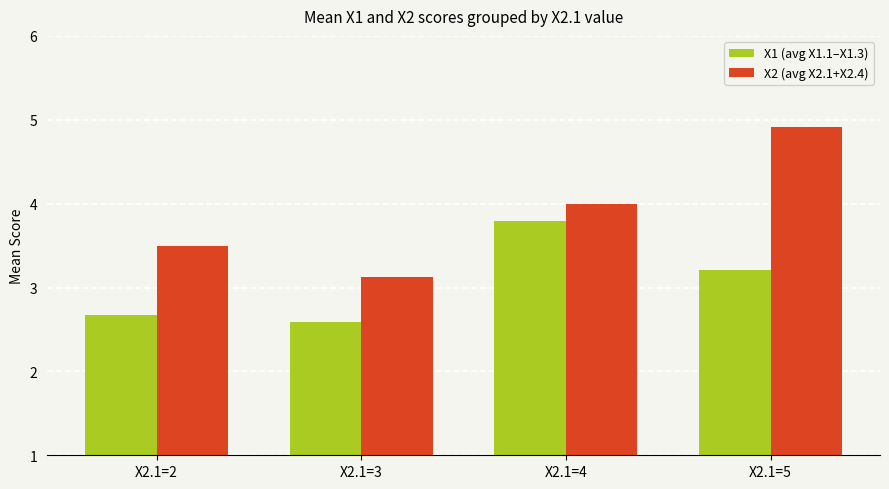

Count the X1 (avg X1.1–X1.3) values in the range 2 to 3.

2